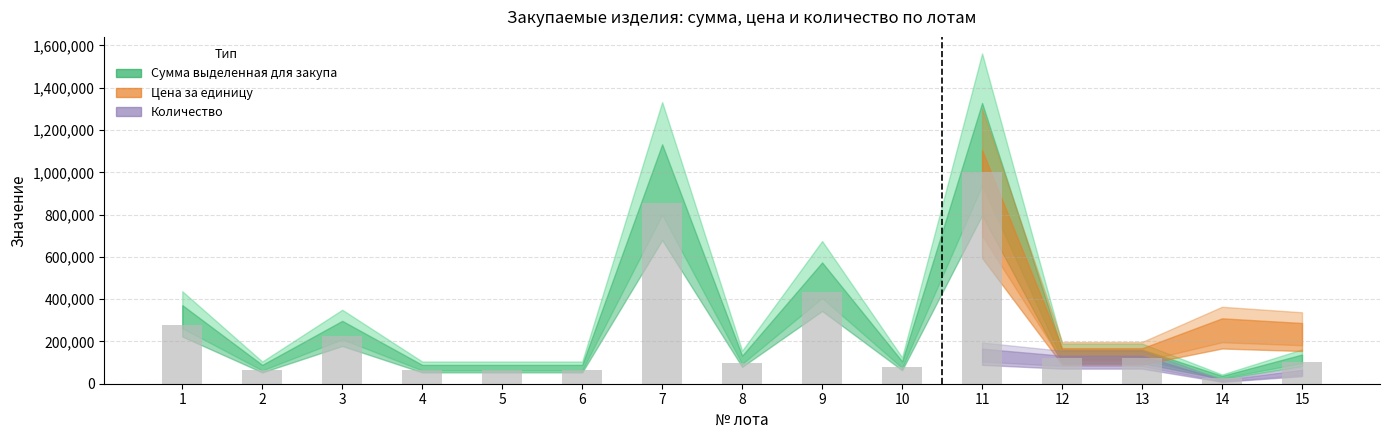

What value does the data have at 12?

121600